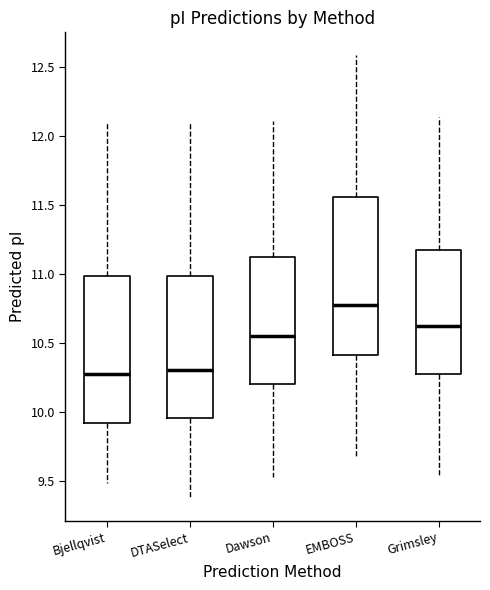

Which box is the tallest, from its lower edge to its upper edge?

EMBOSS